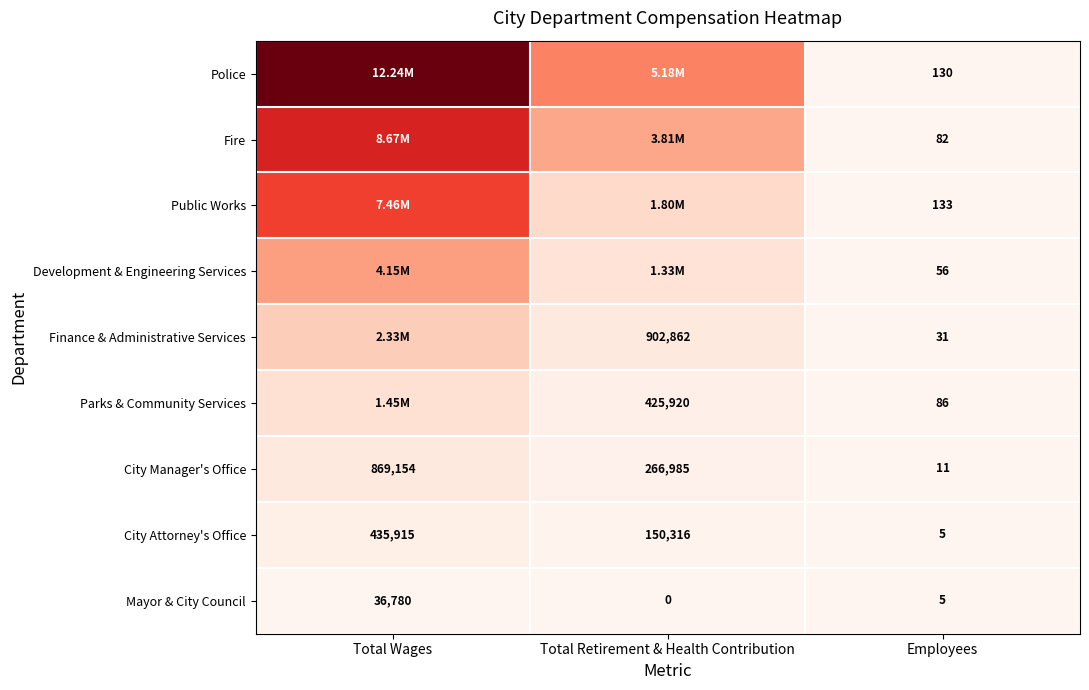

Rank the series by their maximum value, from highest to lowest.

Police, Fire, Public Works, Development & Engineering Services, Finance & Administrative Services, Parks & Community Services, City Manager's Office, City Attorney's Office, Mayor & City Council